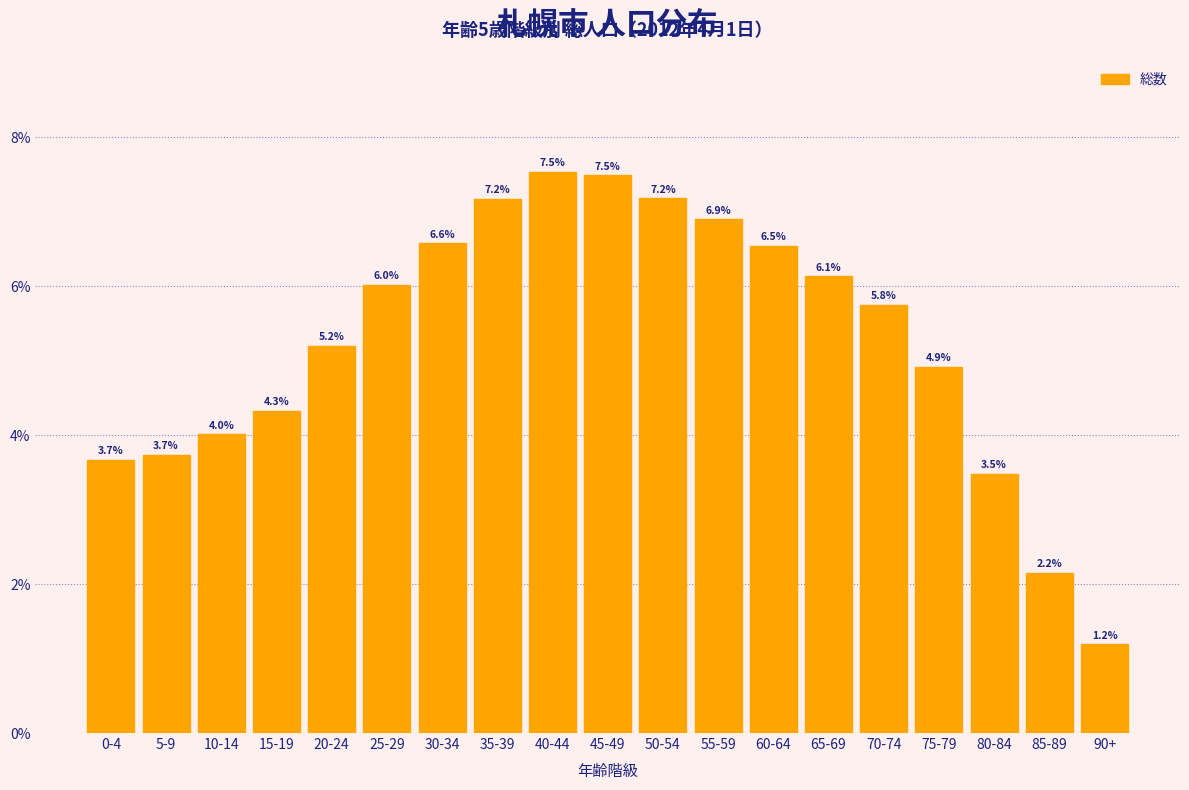

Reading right to left, list all the values displayed in this chart.

1.2	2.2	3.5	4.9	5.8	6.1	6.5	6.9	7.2	7.5	7.5	7.2	6.6	6.0	5.2	4.3	4.0	3.7	3.7